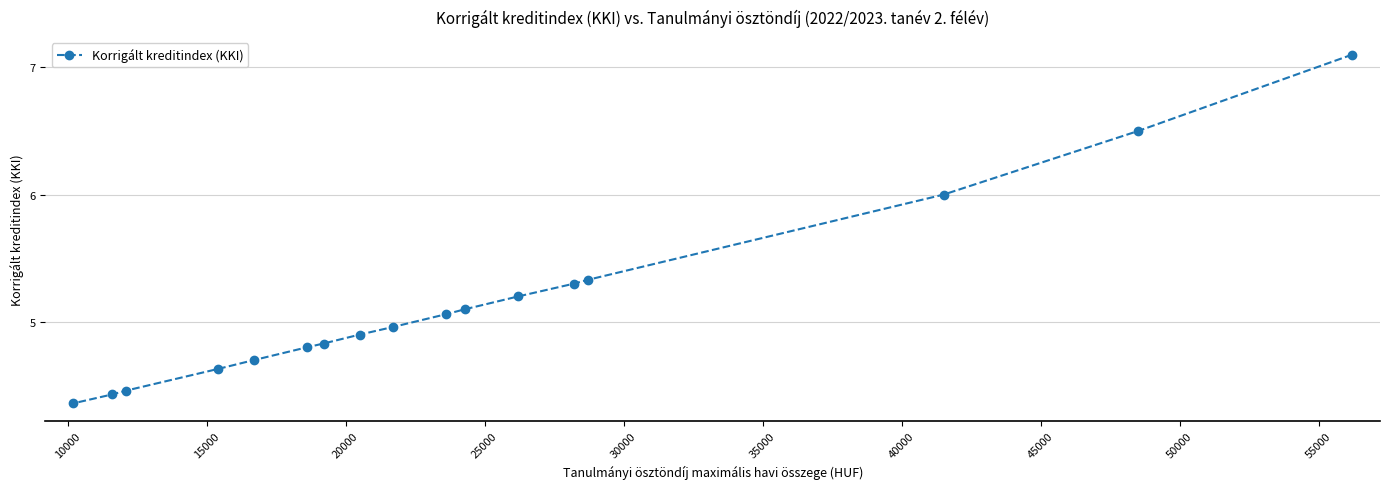

What is the greatest value displayed?

7.1